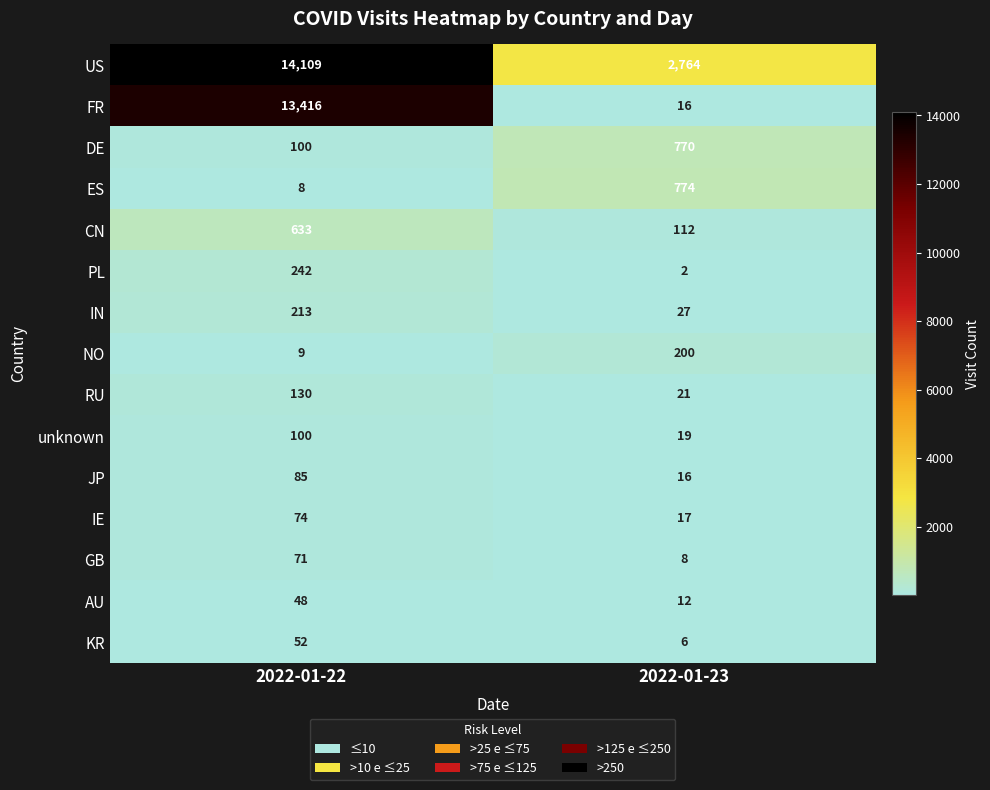

What is the average value of the AU series?

30